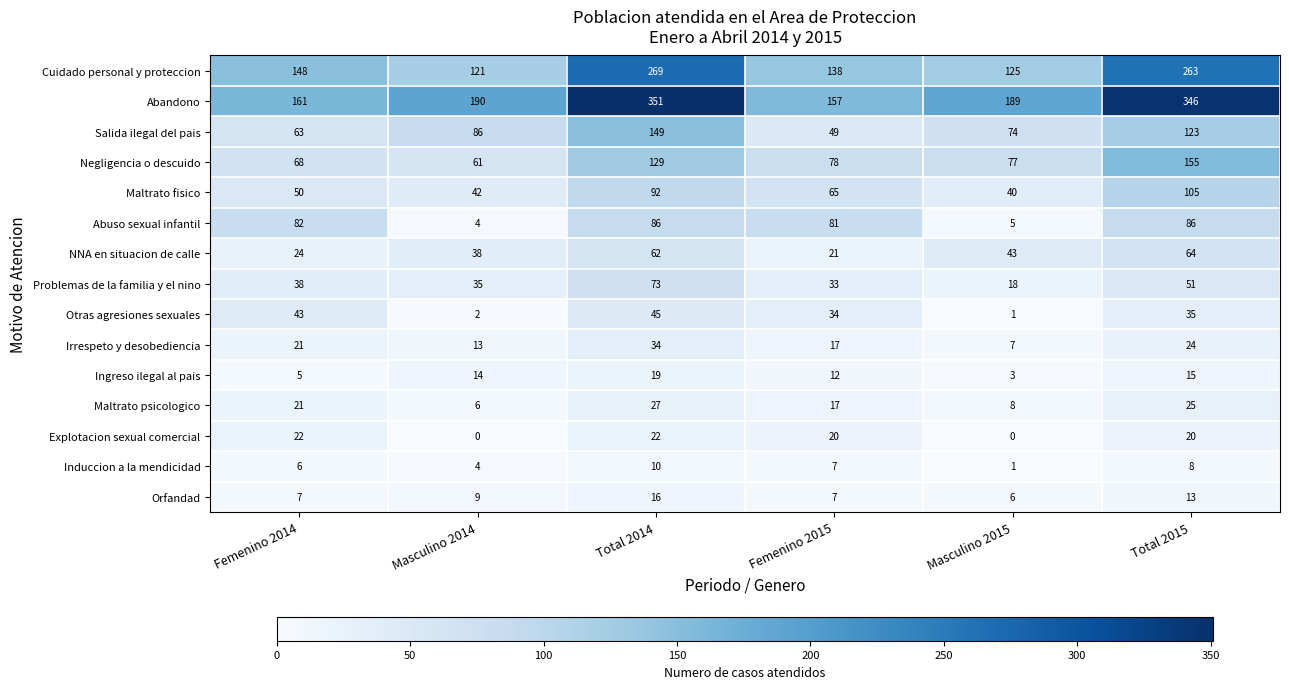

Which series has the largest range (max minus min)?

Abandono